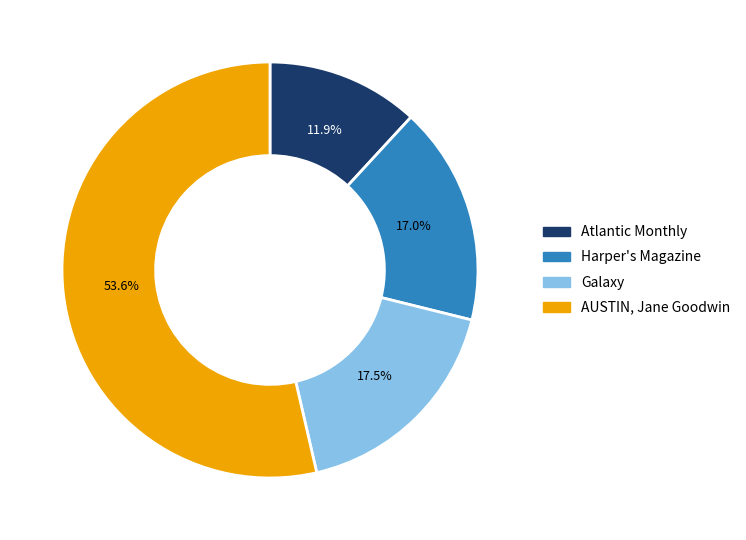

What percentage is the Atlantic Monthly slice, to the nearest percent?

12%